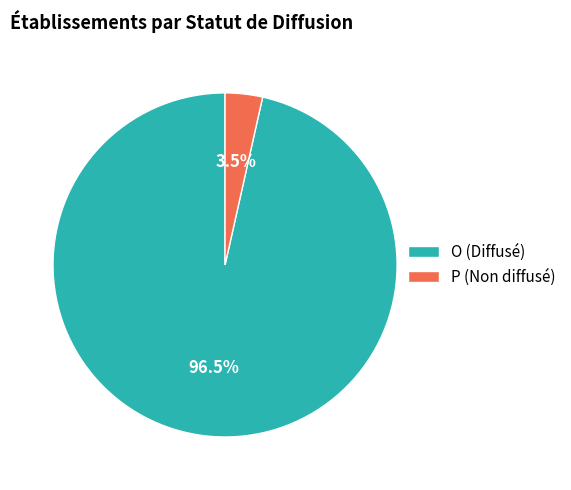

What is the smallest slice in the pie chart?

P